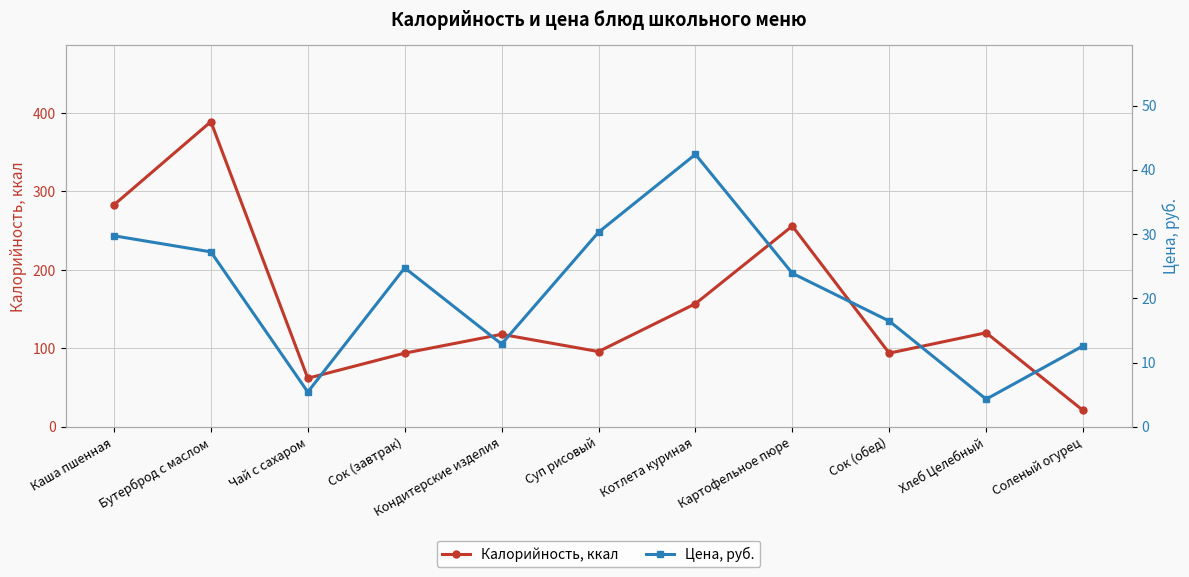

True or false: Цена, руб. has a value of 2.7 at Чай с сахаром.

False